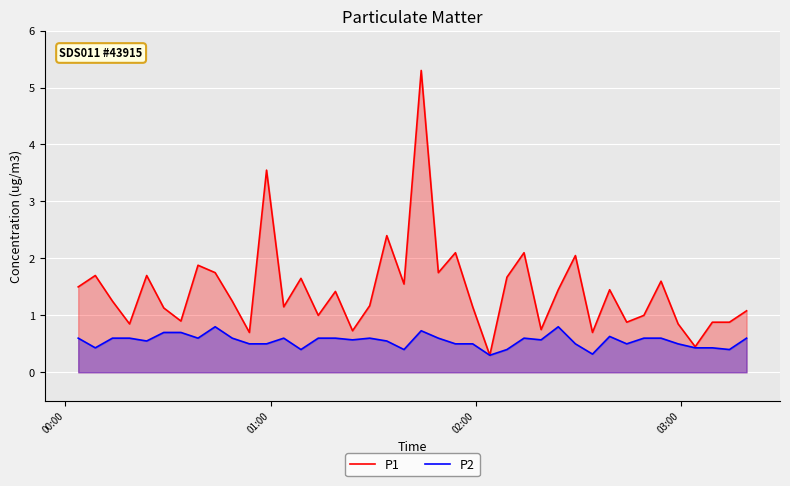

Which series has the largest range (max minus min)?

P1